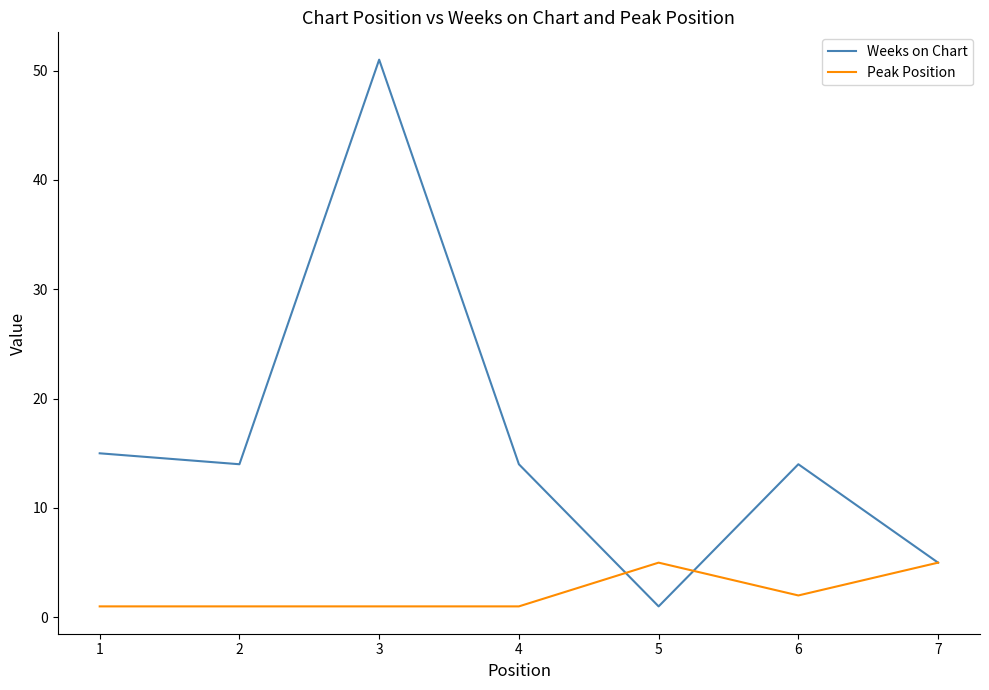

Reading left to right, list all the values displayed in this chart.

Weeks on Chart: 15	14	51	14	1	14	5
Peak Position: 1	1	1	1	5	2	5